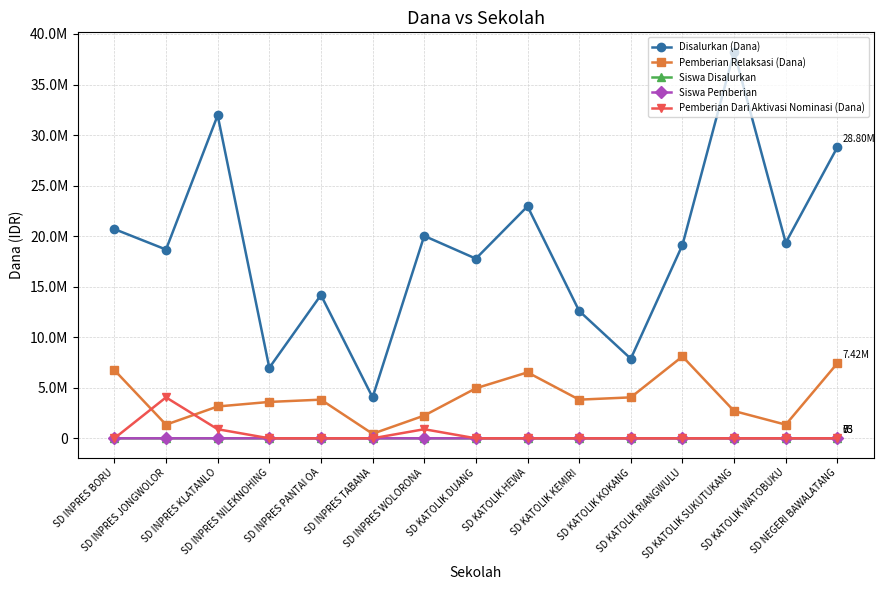

Which category has the highest value in the Siswa Pemberian series?

SD KATOLIK SUKUTUKANG